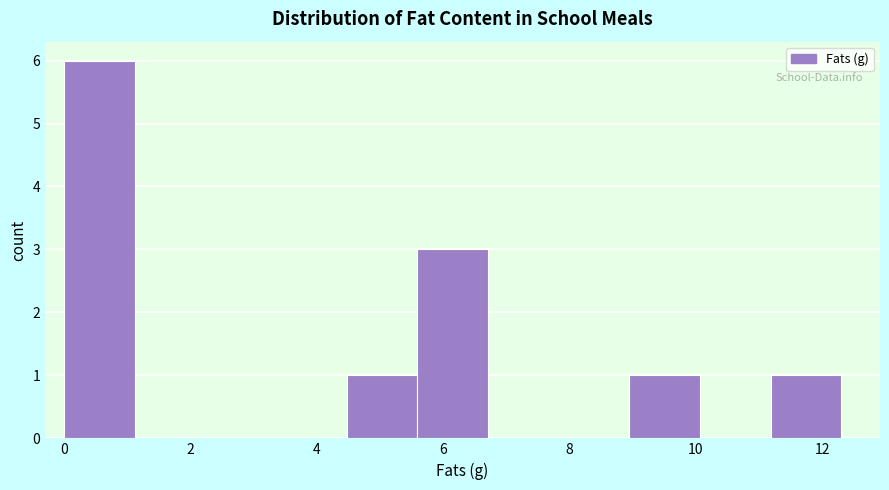

Reading left to right, transcribe this chart: for each bar, give the range it covers on the x-axis and its height. Neither the bar edges nor the heights are printed on the chart, so give them approximately, as read against the axes.

0.0 to 1.2: 6
1.2 to 2.2: 0
2.2 to 3.4: 0
3.4 to 4.4: 0
4.4 to 5.6: 1
5.6 to 6.8: 3
6.8 to 7.8: 0
7.8 to 9.0: 0
9.0 to 10.0: 1
10.0 to 11.2: 0
11.2 to 12.4: 1